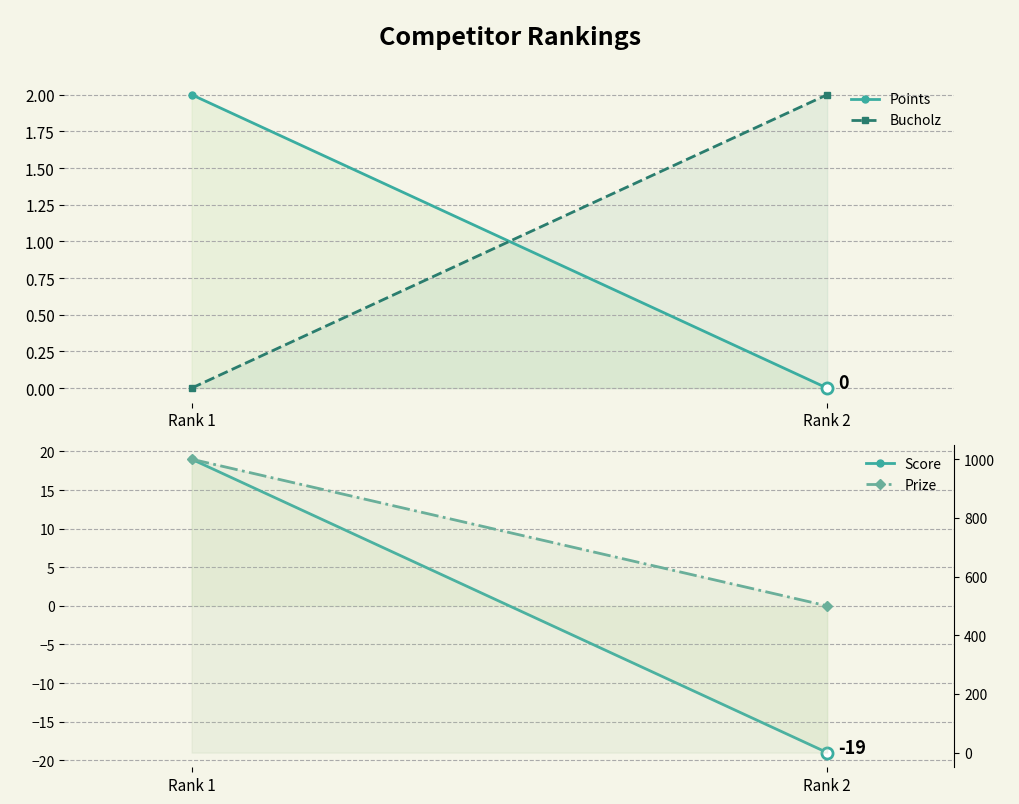

Rank the categories by Bucholz value from lowest to highest.

Rank 1, Rank 2